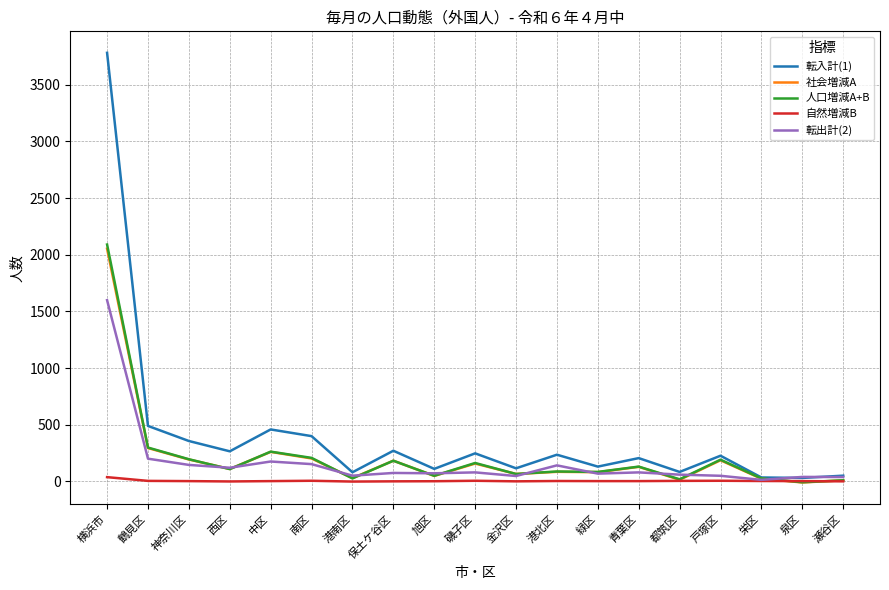

What is the difference between the maximum and minimum values in the 転入計(1) series?

3752